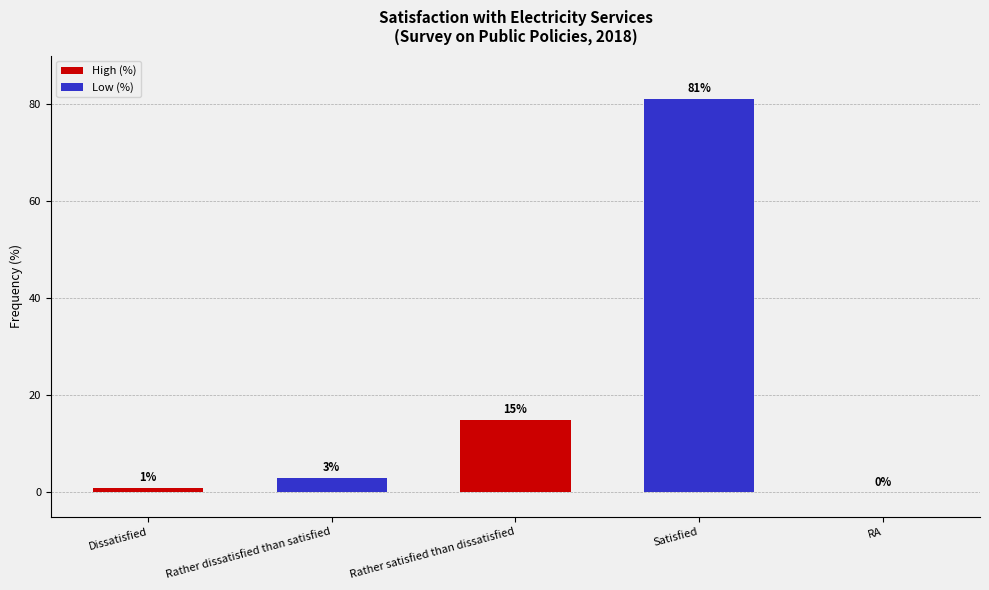

What is the sum of the values at Dissatisfied and RA?

1